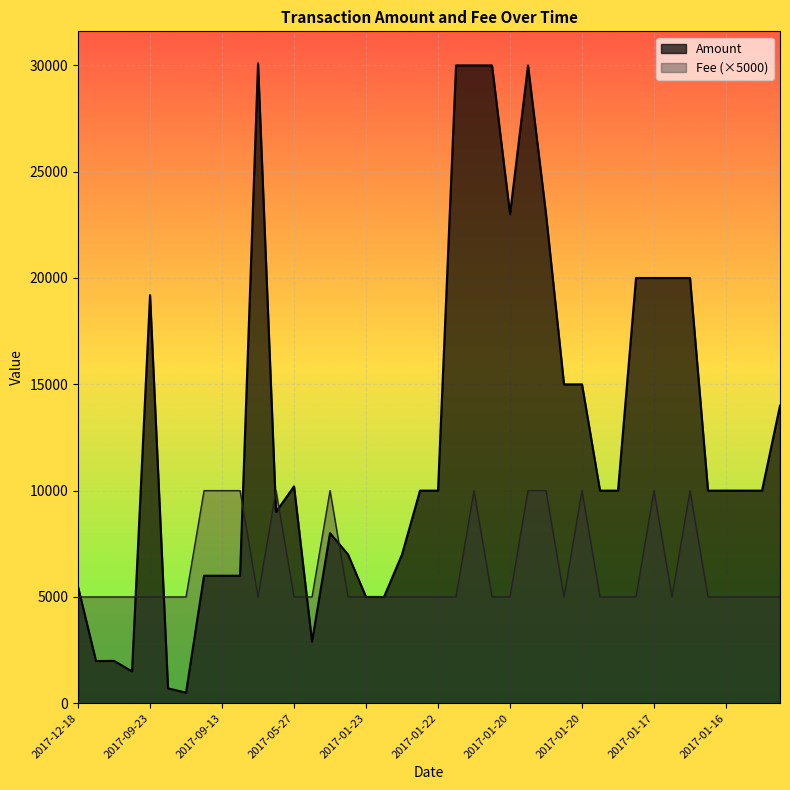

Where do Fee and Amount first cross each other?

2017-12-18 and 2017-11-19